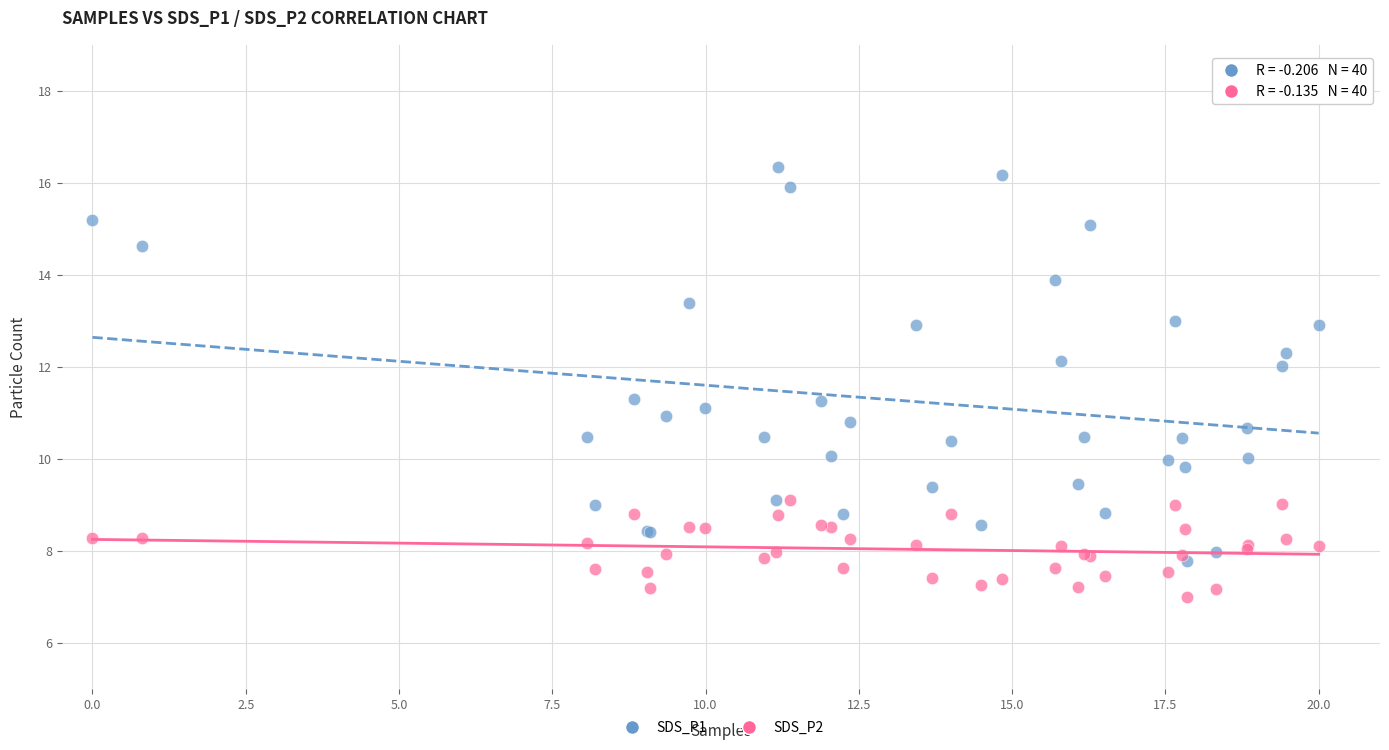

What are all the series names shown in the legend?

SDS_P1, SDS_P2